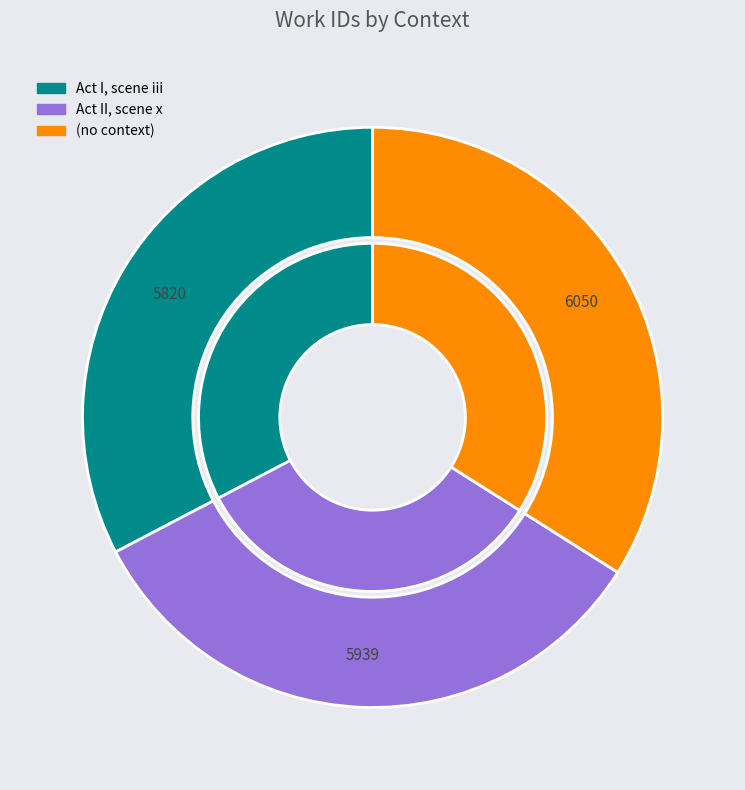

What is the total percentage of  and Act I, scene iii?

66.7%